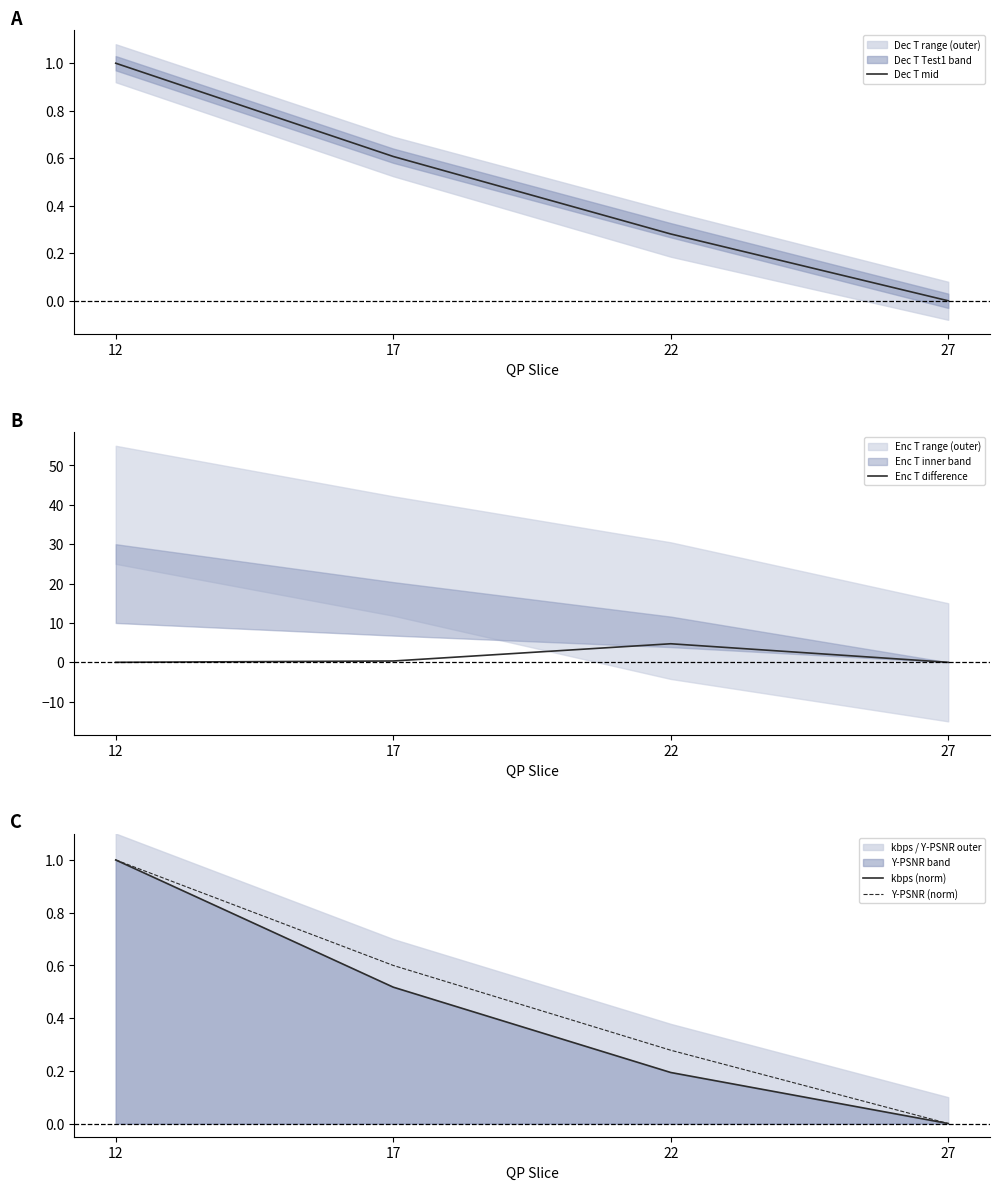

True or false: kbps (norm) and Dec T mid intersect in this chart.

False